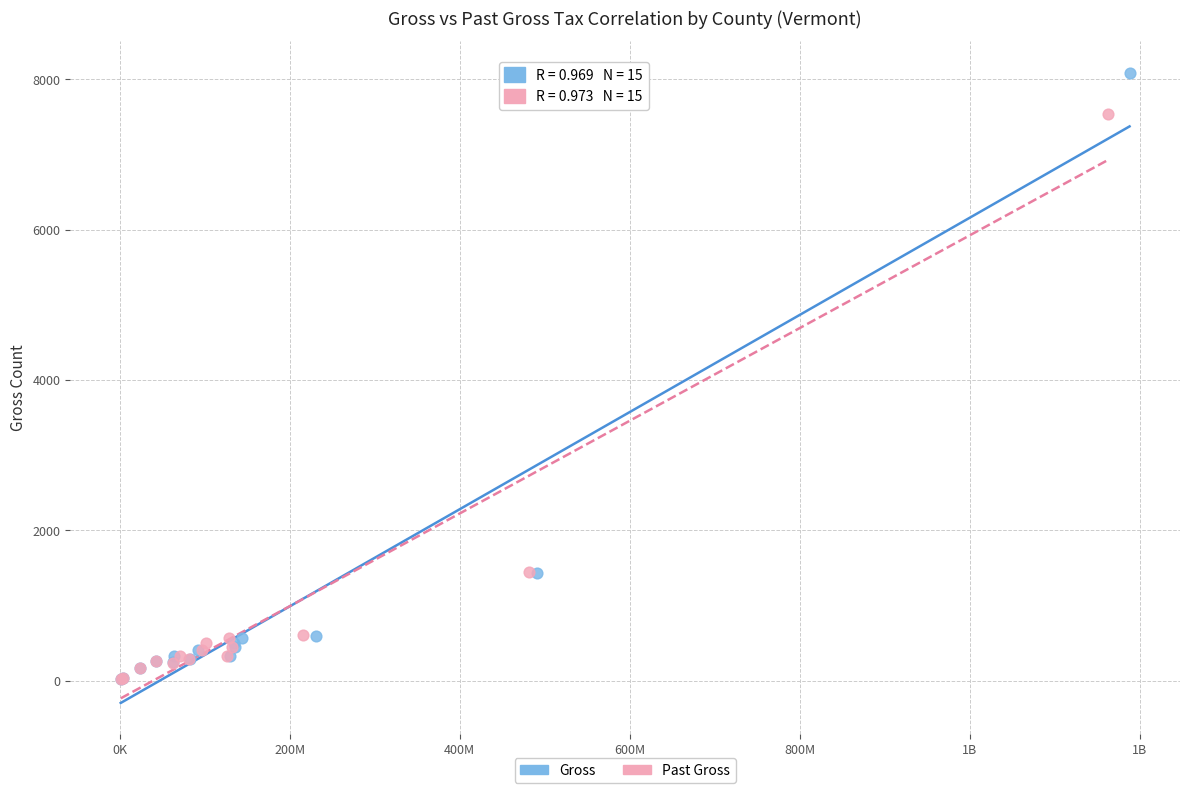

Which series reaches the maximum Y coordinate?

Gross